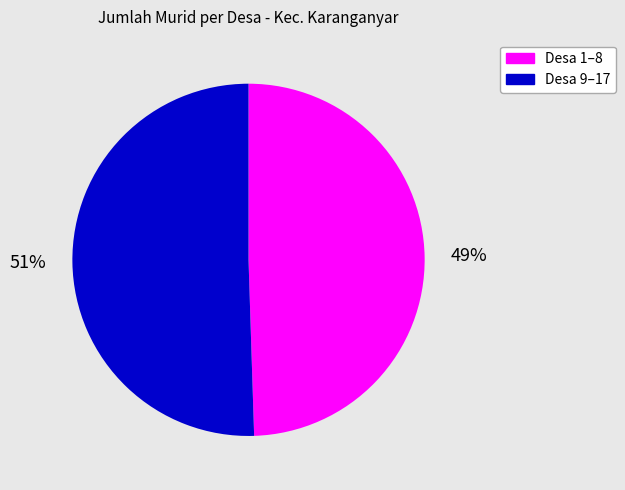

To the nearest percent, what is the average slice percentage?

50%